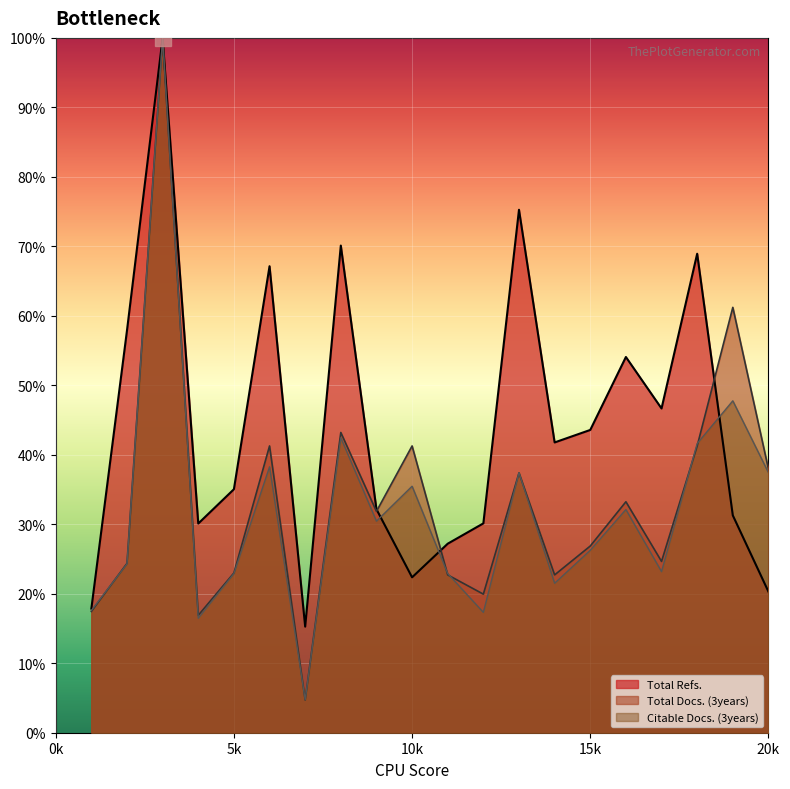

How many lines are shown in the chart?

3